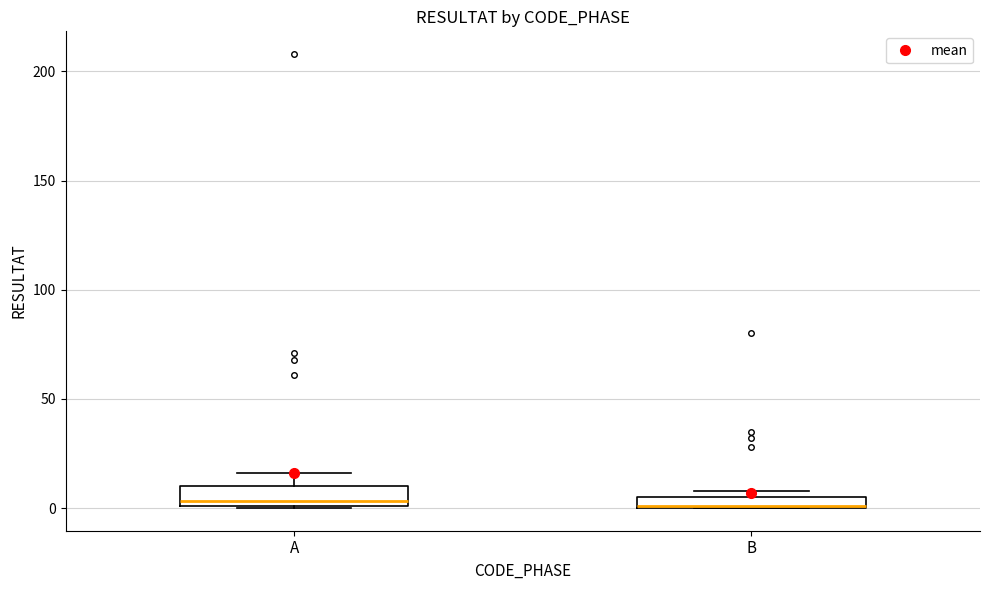

Where is the upper edge of the box for B on the y-axis? The values are not printed on the chart, so give them approximately, as read against the axis.

5